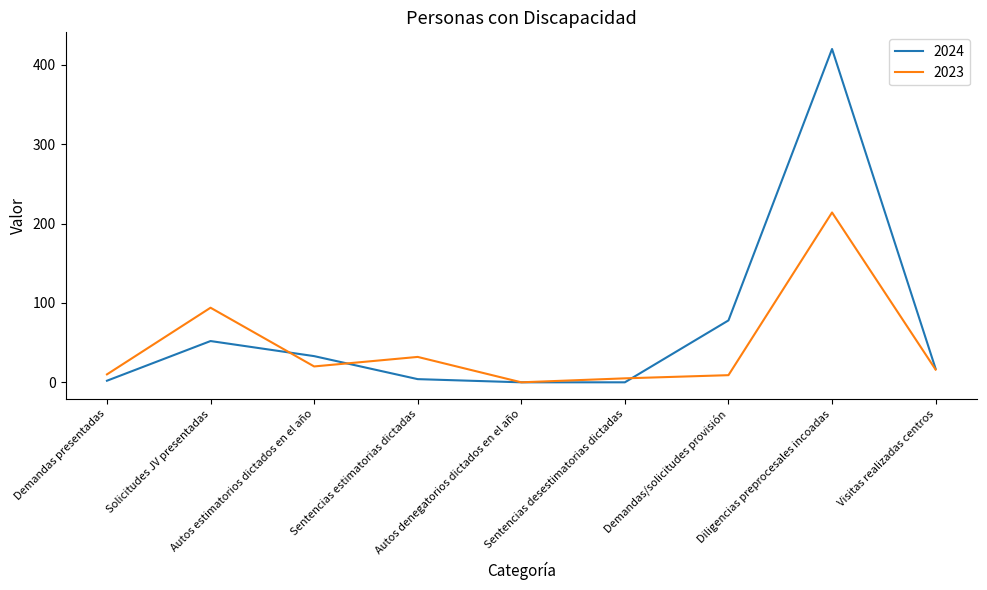

Which series has the largest total across all categories?

2024